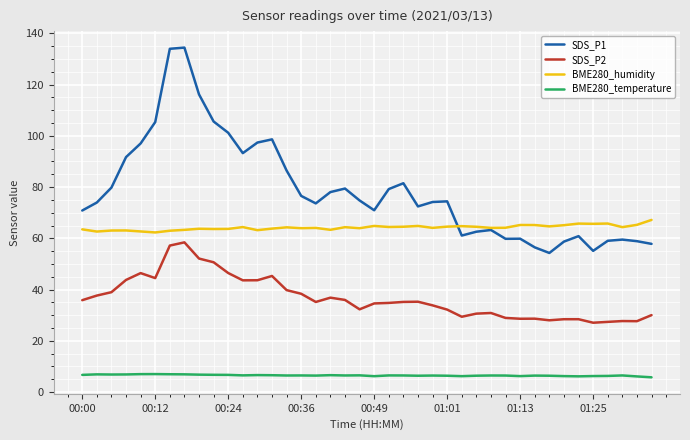

True or false: BME280_humidity has more than 2 interior local peaks.

True